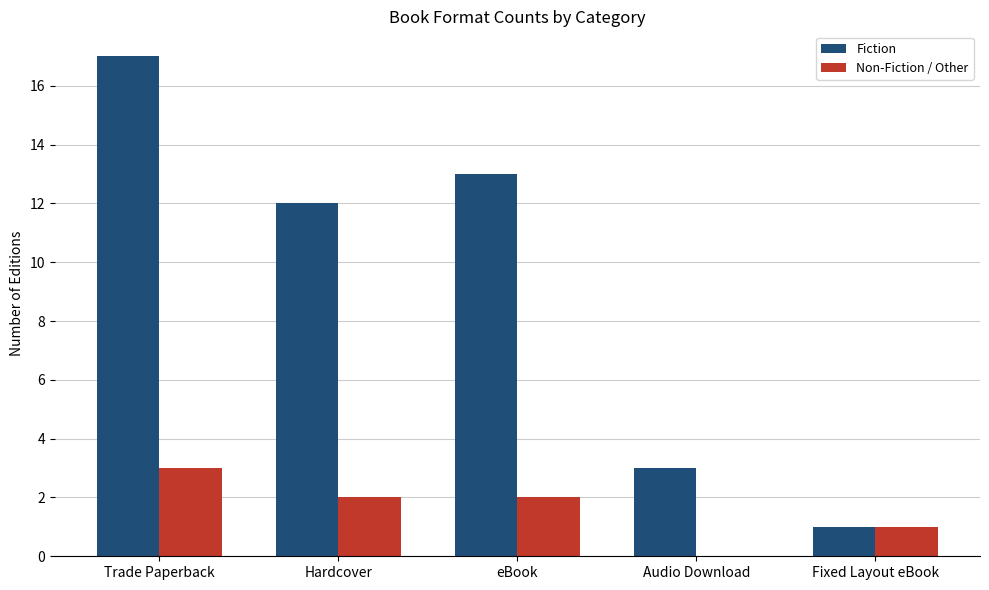

Which series has the largest total across all categories?

Fiction